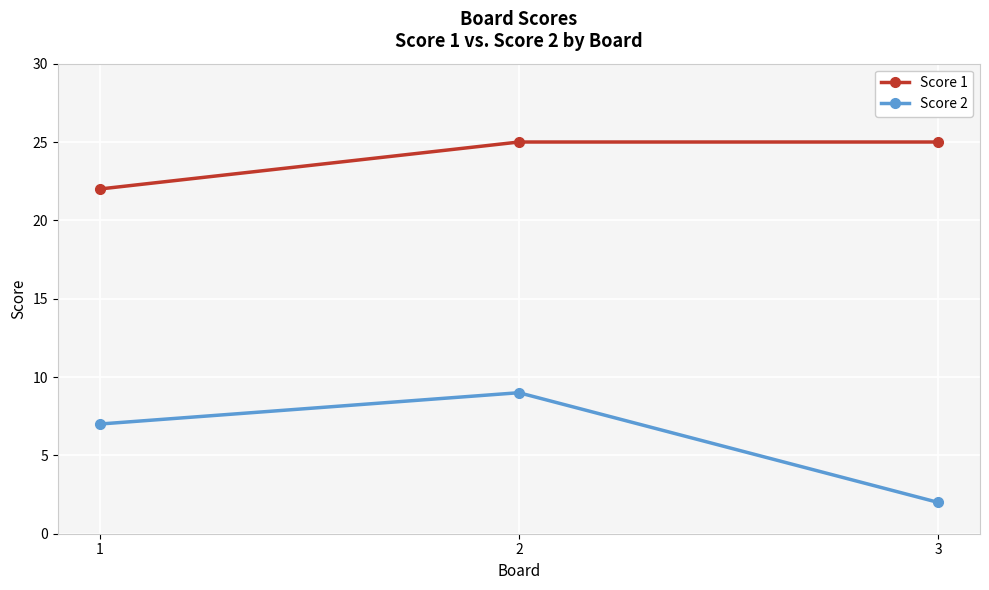

Reading left to right, transcribe all the data shown in this chart.

Score 1: 22	25	25
Score 2: 7	9	2